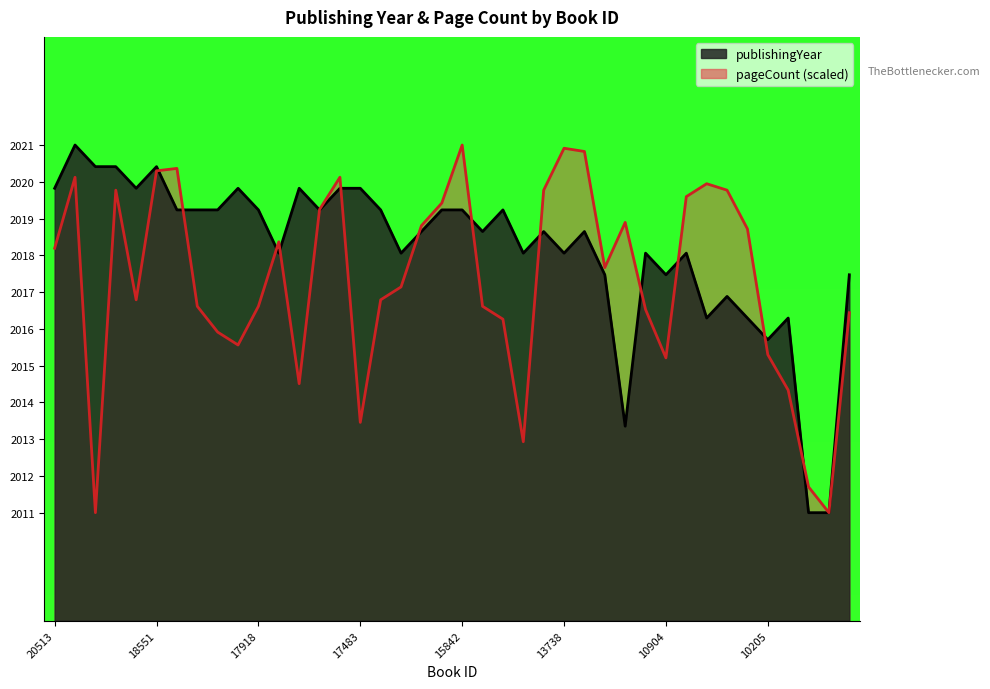

True or false: pageCount has more than 1 points higher than both neighbors.

True